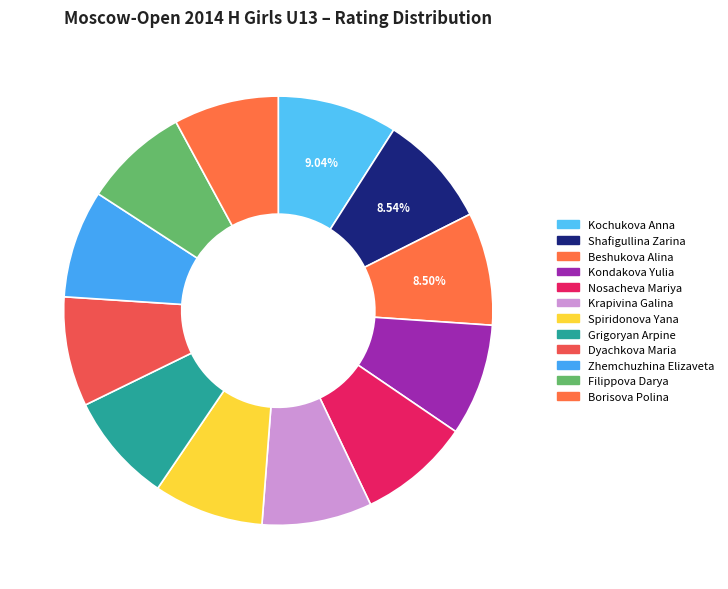

To the nearest percent, what is the difference between the largest and smallest slice percentages?

1%